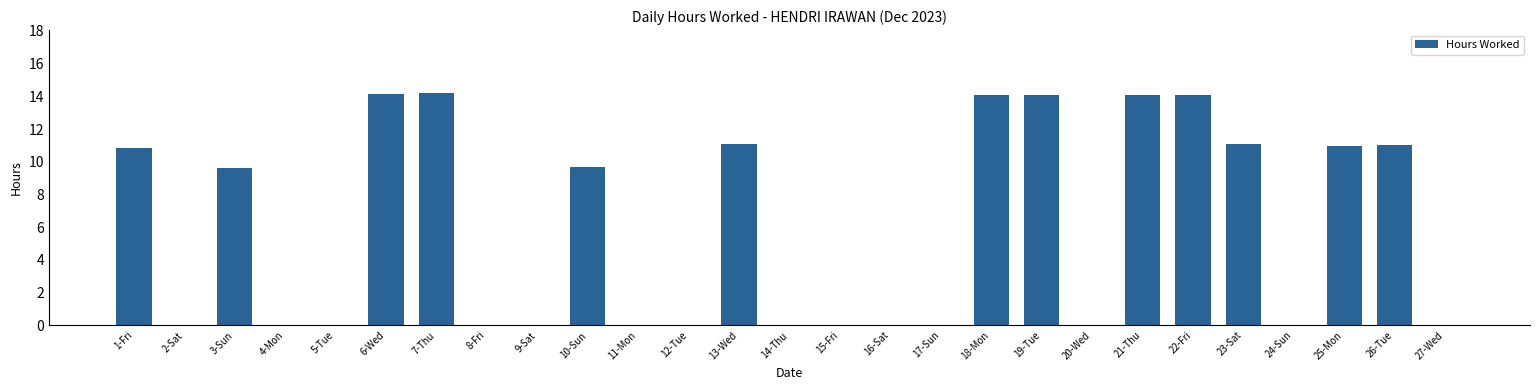

What is the sum of the values at 7-Thu and 20-Wed?

14.2